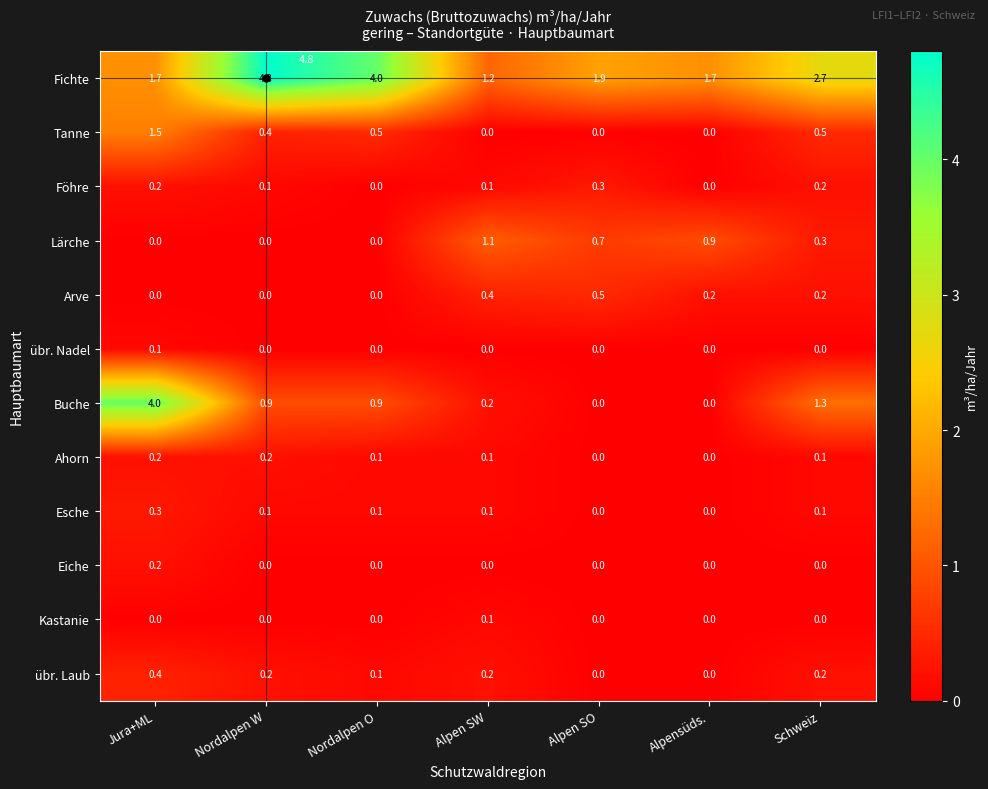

True or false: Tanne has a value of 0.5 at Nordalpen O.

True